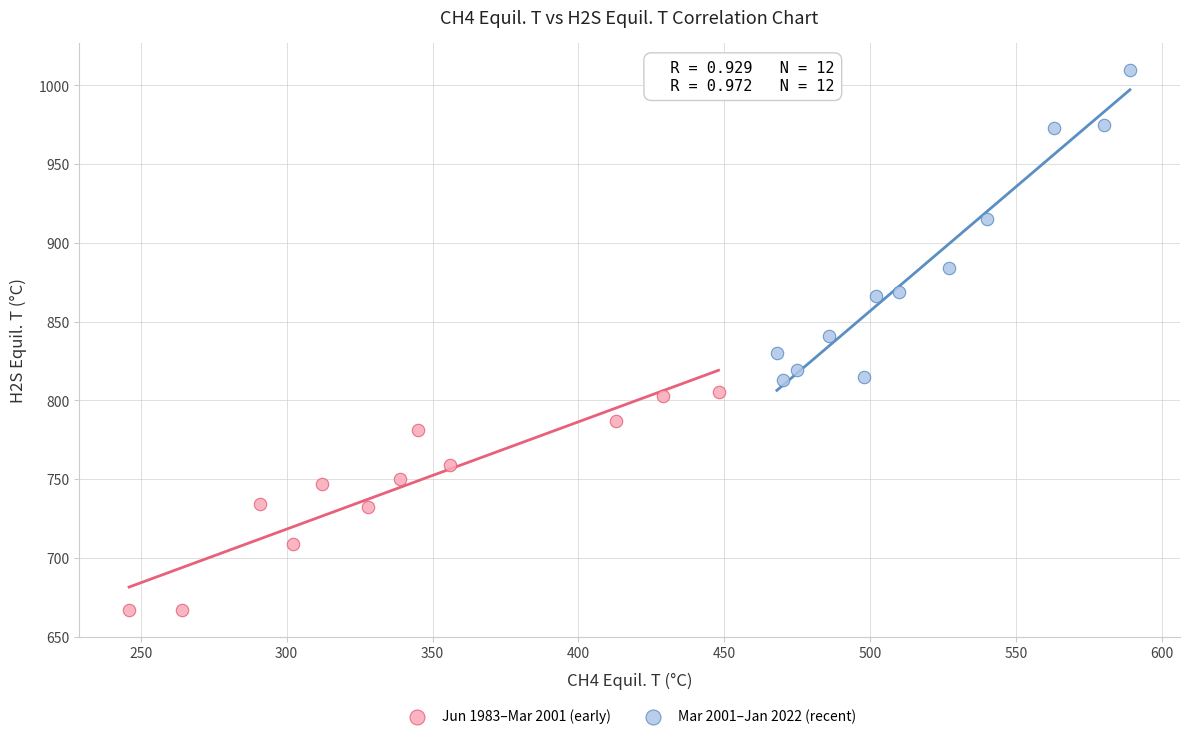

Which series has the widest spread of Y values?

Mar 2001–Jan 2022 (recent)